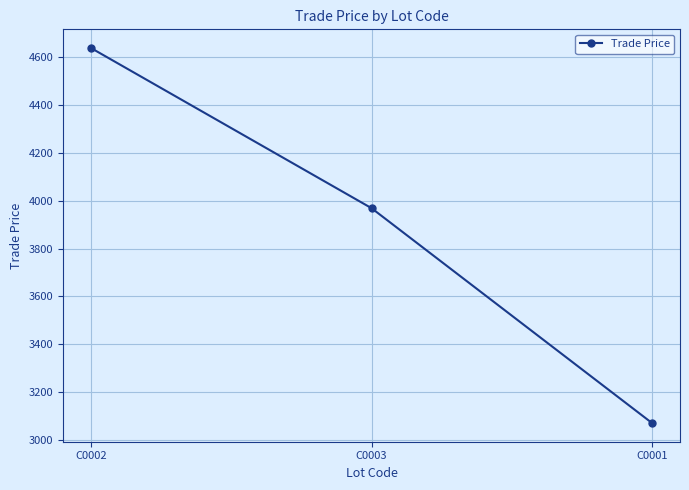

Approximately how many times larger is the value at C0001 compared to C0003?

0.8